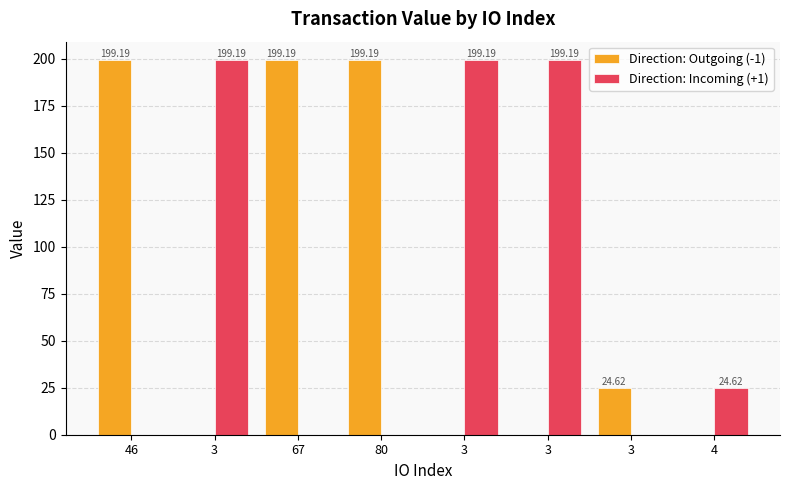

Which series has the widest spread of values?

Direction: Outgoing (-1)